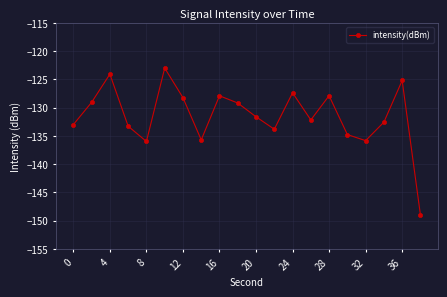

True or false: there are more than 1 points higher than both neighbors.

True